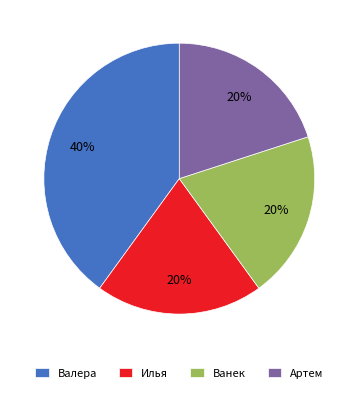

How many segments does this pie chart have?

4